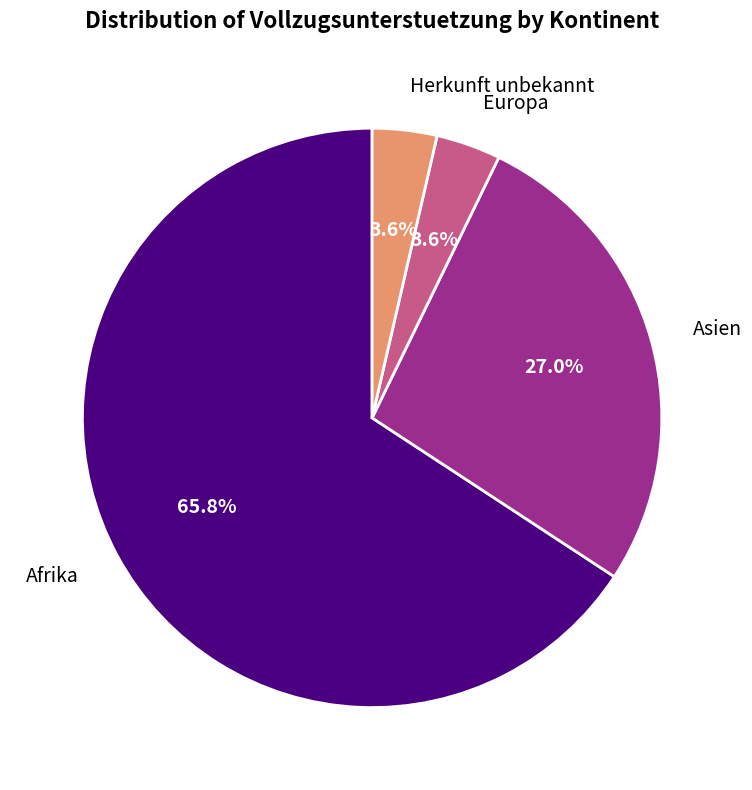

Is there a majority slice in this chart?

Yes